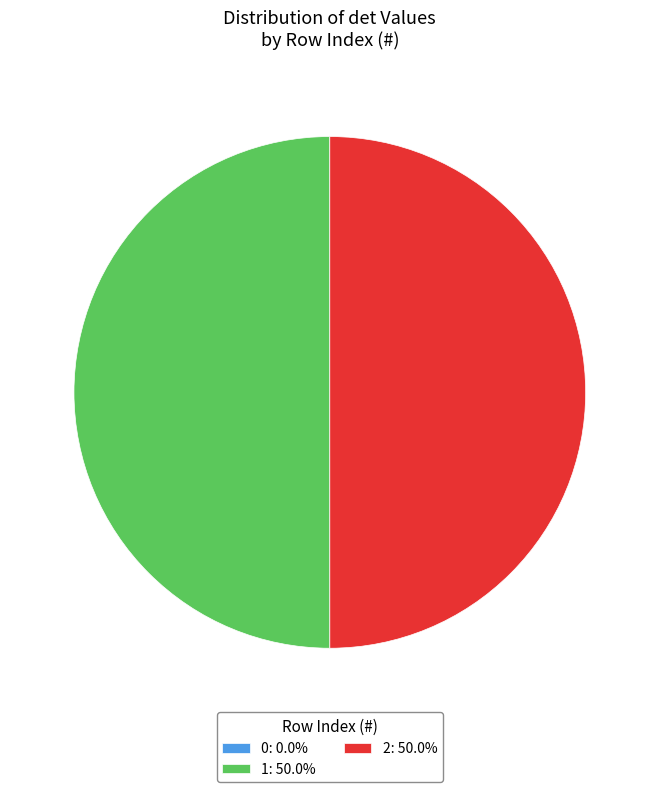

Which slice is the largest?

1